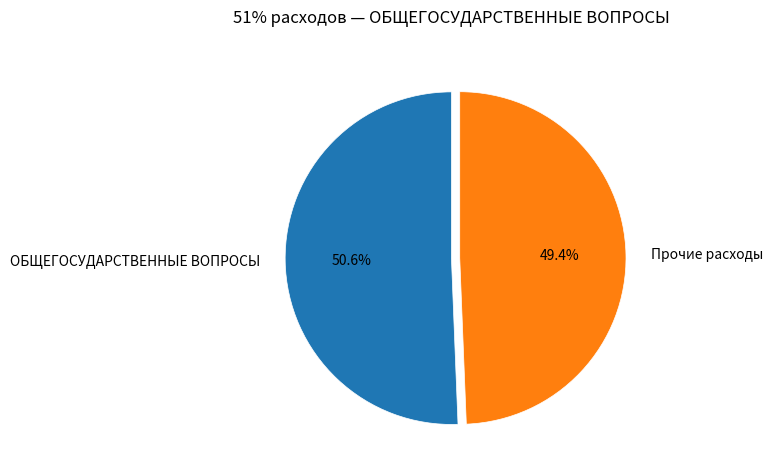

What is the majority slice?

ОБЩЕГОСУДАРСТВЕННЫЕ ВОПРОСЫ